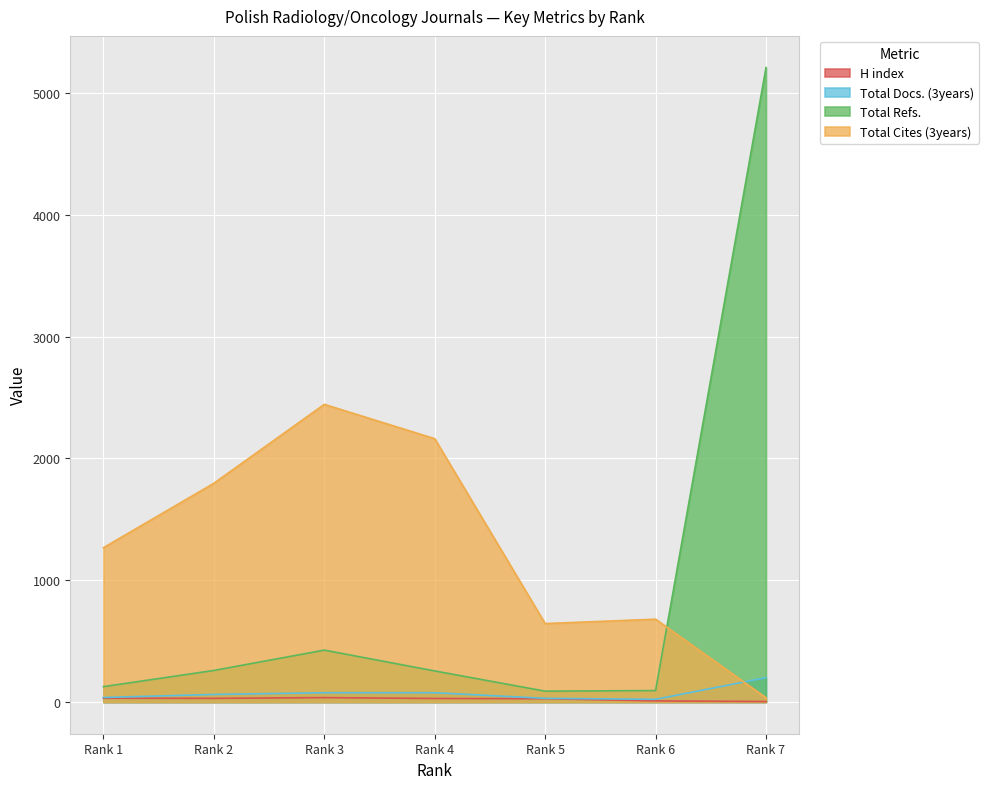

What is the average value of the H index series?

24